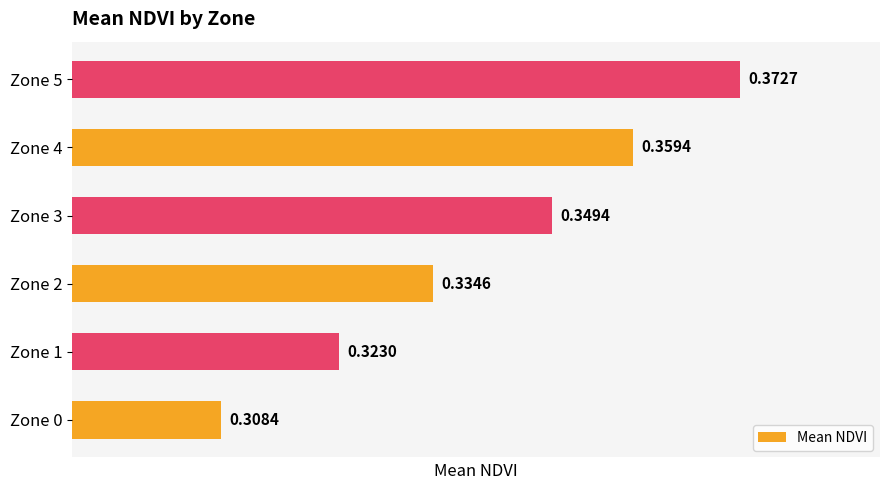

What is the sum of the values at Zone 2 and Zone 4?

0.7